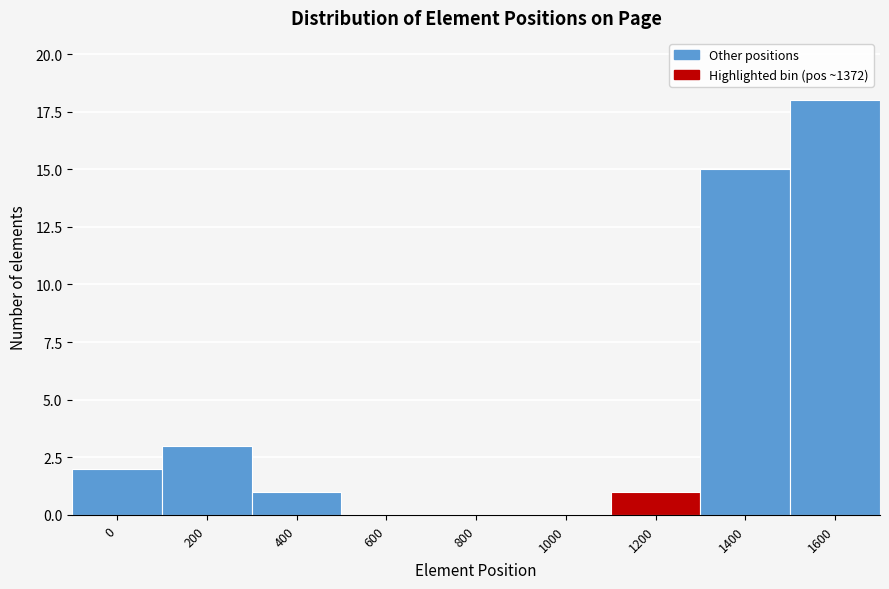

Reading left to right, list all the values displayed in this chart.

0=2	200=3	400=1	600=0	800=0	1000=0	1200=1	1400=15	1600=18